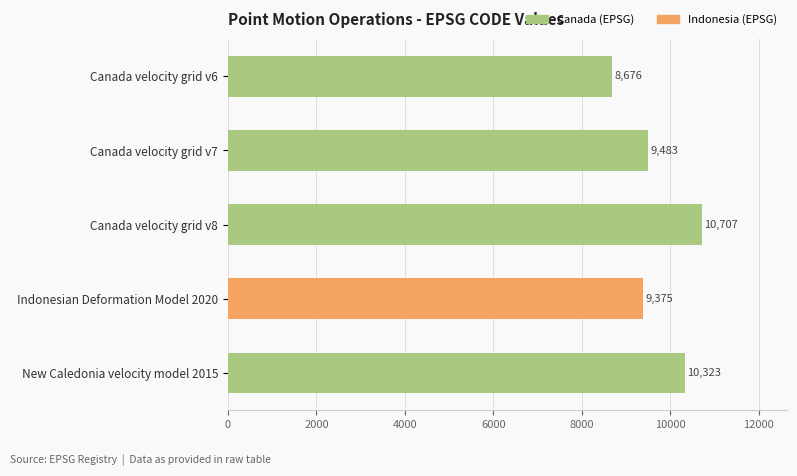

How many data points does each series have?

5